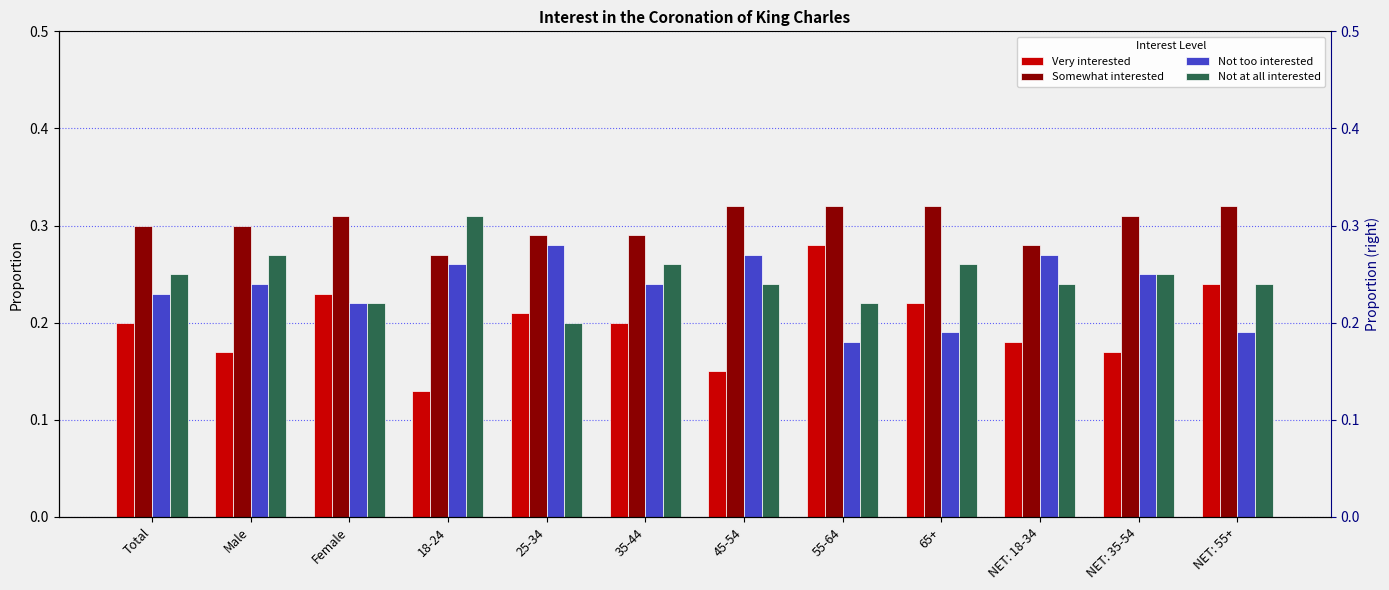

Between 18-24 and NET: 18-34, which series saw the biggest shift?

Not at all interested